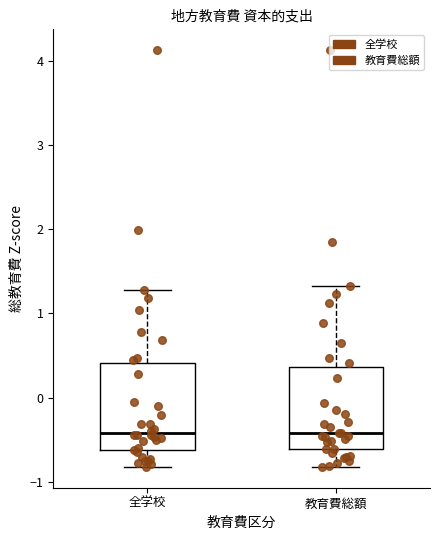

Where is the lower edge of the box for 教育費総額 on the y-axis? The values are not printed on the chart, so give them approximately, as read against the axis.

-0.6